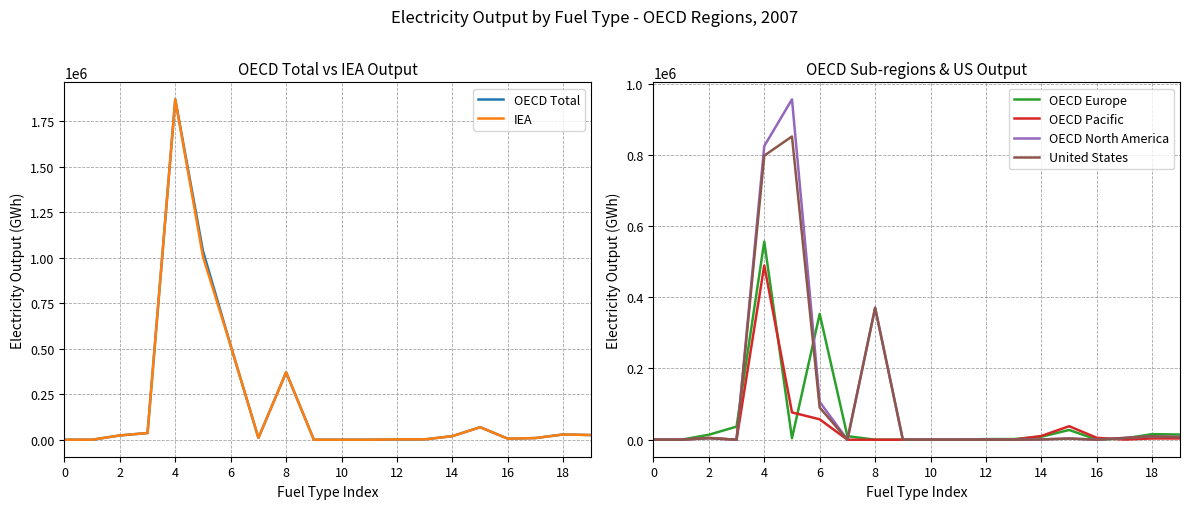

Reading right to left, list all the values displayed in this chart.

OECD Total: 25574	28886	9093	5547	68715	19695	1805	1799	37	0	68	370490	9926	516596	1036717	1870307	36699	23445	0	0
IEA: 25573	28885	9093	5547	68554	19627	1805	1799	37	0	68	370490	9926	516596	1005388	1870307	36699	23445	0	0
OECD Europe: 14492	15675	3651	286	27330	8344	1805	1705	37	0	68	0	9926	353190	4209	556298	36699	13933	0	0
OECD Pacific: 3501	3531	436	5261	37883	10547	0	94	0	0	0	0	0	57271	76664	489379	0	5179	0	0
OECD North America: 7581	9680	5006	0	3502	804	0	0	0	0	0	370490	0	106135	955844	824630	0	4333	0	0
United States: 7526	9578	5006	0	3300	693	0	0	0	0	0	370490	0	90232	851627	797780	0	4333	0	0